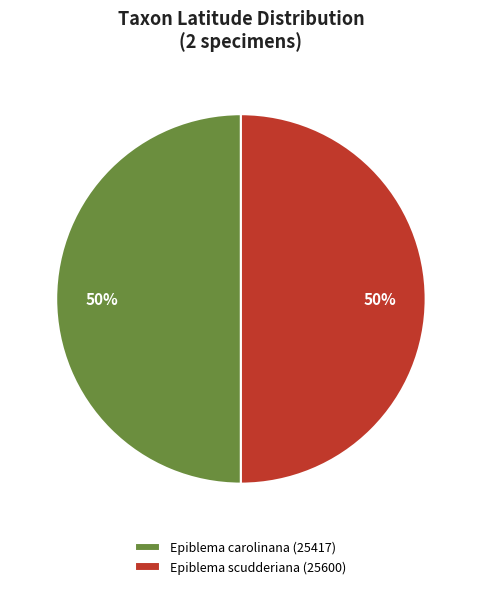

Combined, do Epiblema carolinana (25417) and Epiblema scudderiana (25600) account for over 50%?

Yes